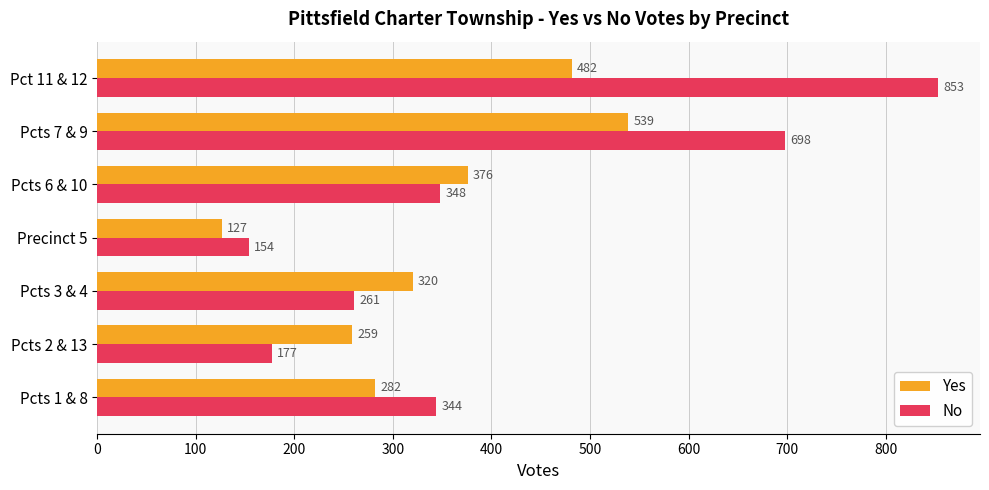

Rank the series by their average value, from highest to lowest.

No, Yes